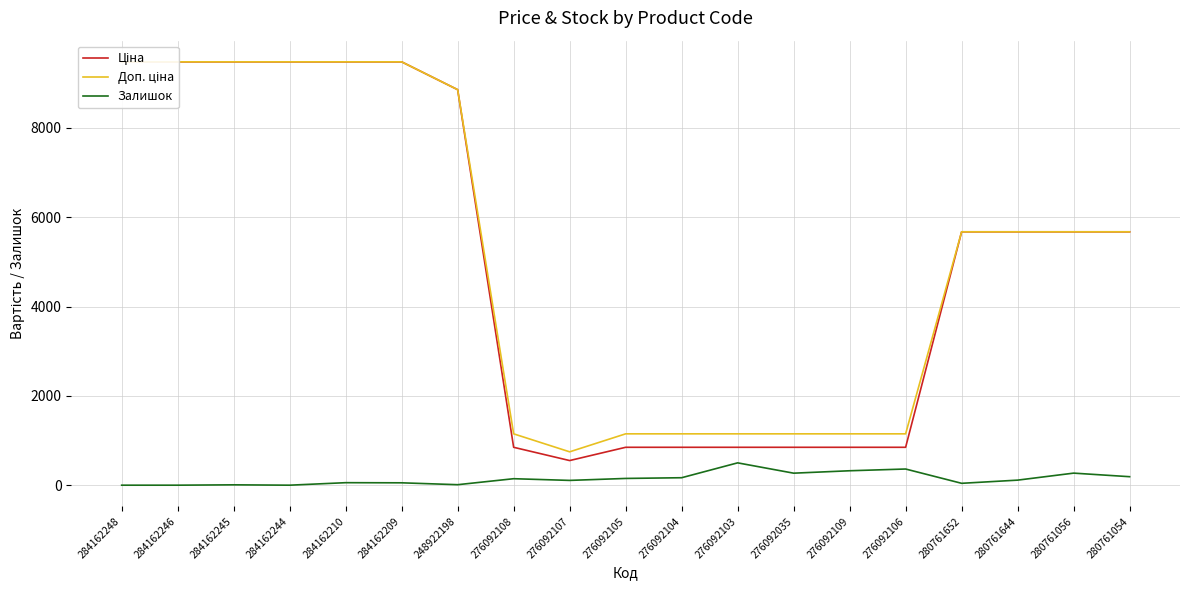

The value of Доп. ціна at 284162245 is 2145.1. True or false?

False